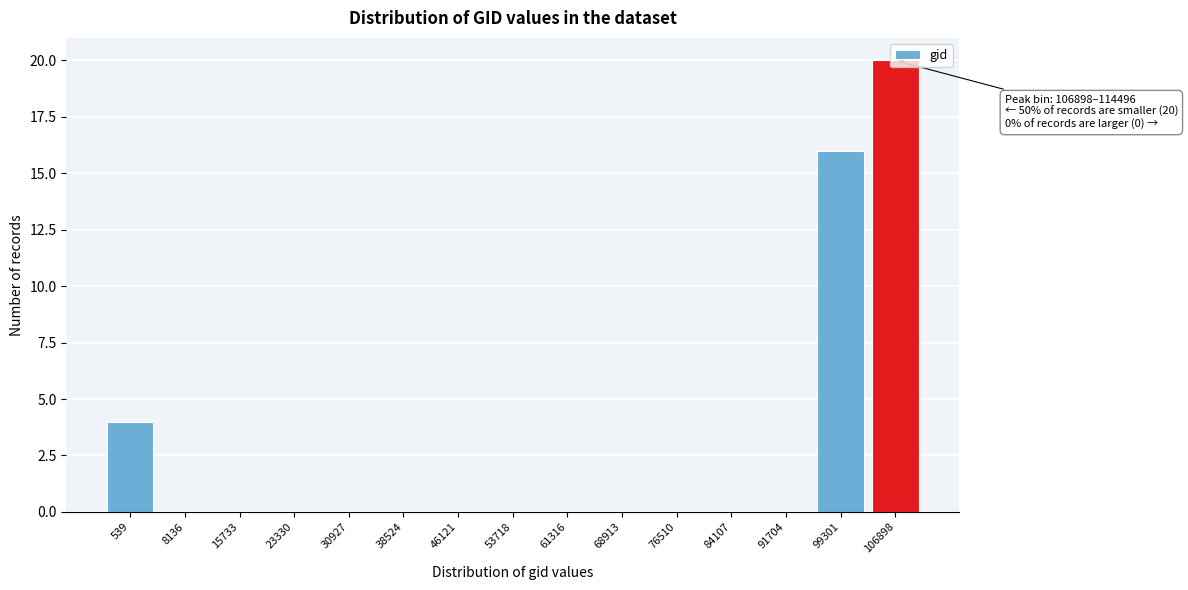

Between 68913 and 99301, which is larger?

99301